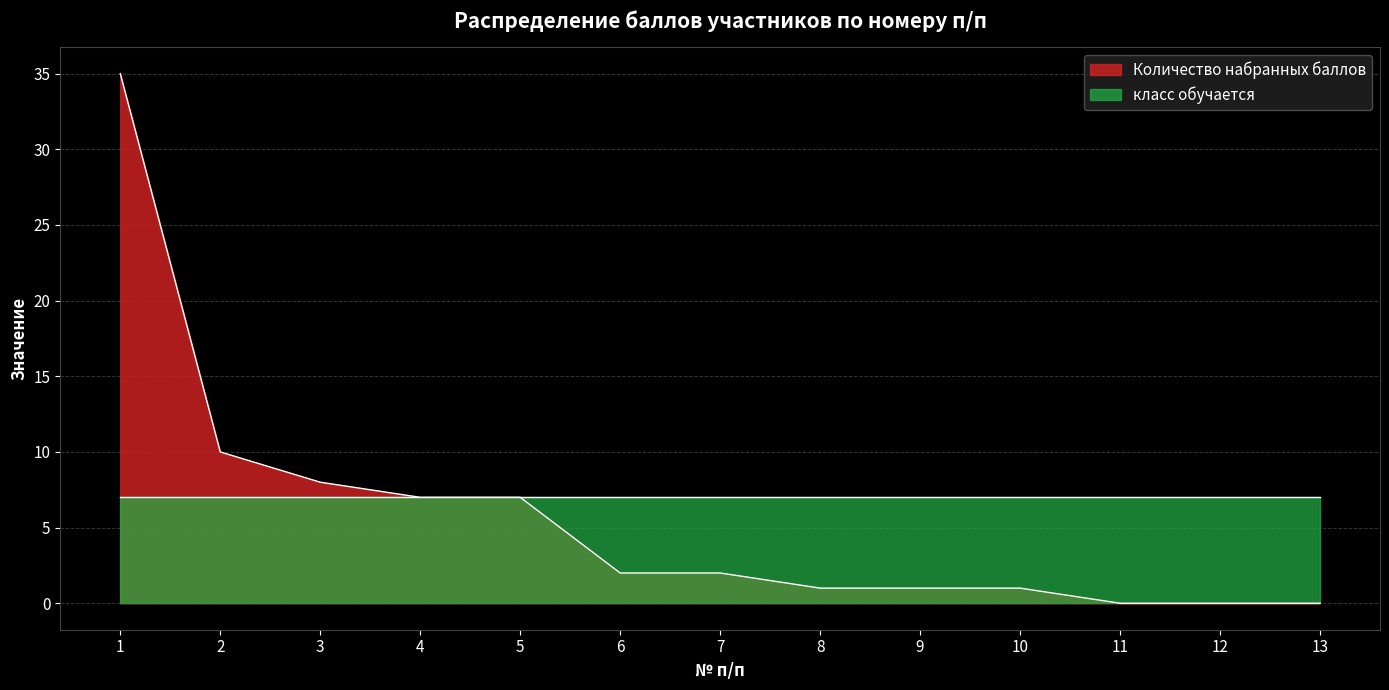

What is the change in value from 5 to 8?

-6